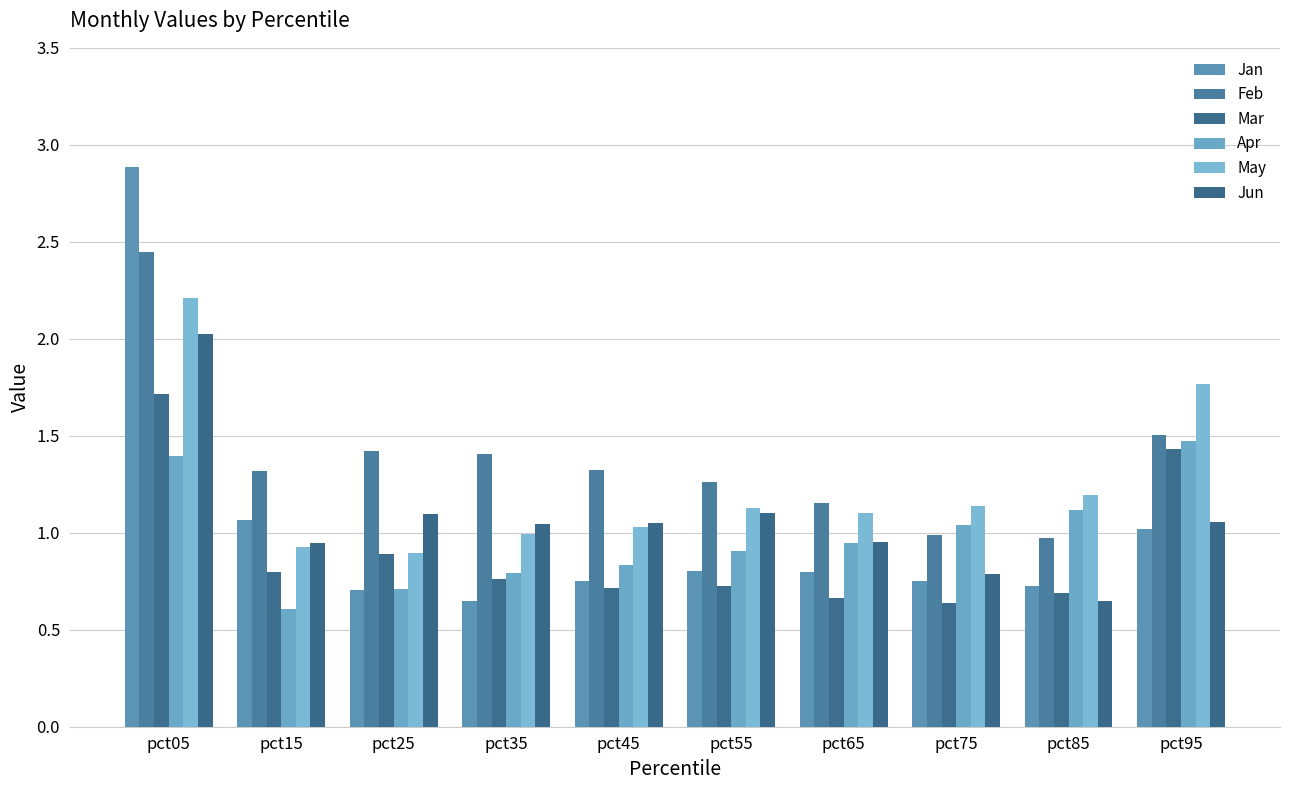

What is the difference between the maximum and second lowest values in the Apr series?

0.8